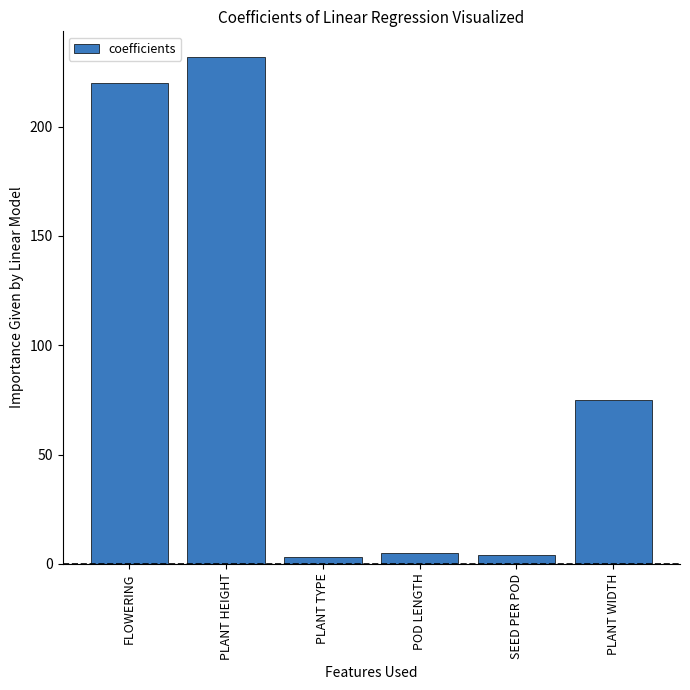

At which category does the chart reach its peak across all series?

PLANT HEIGHT